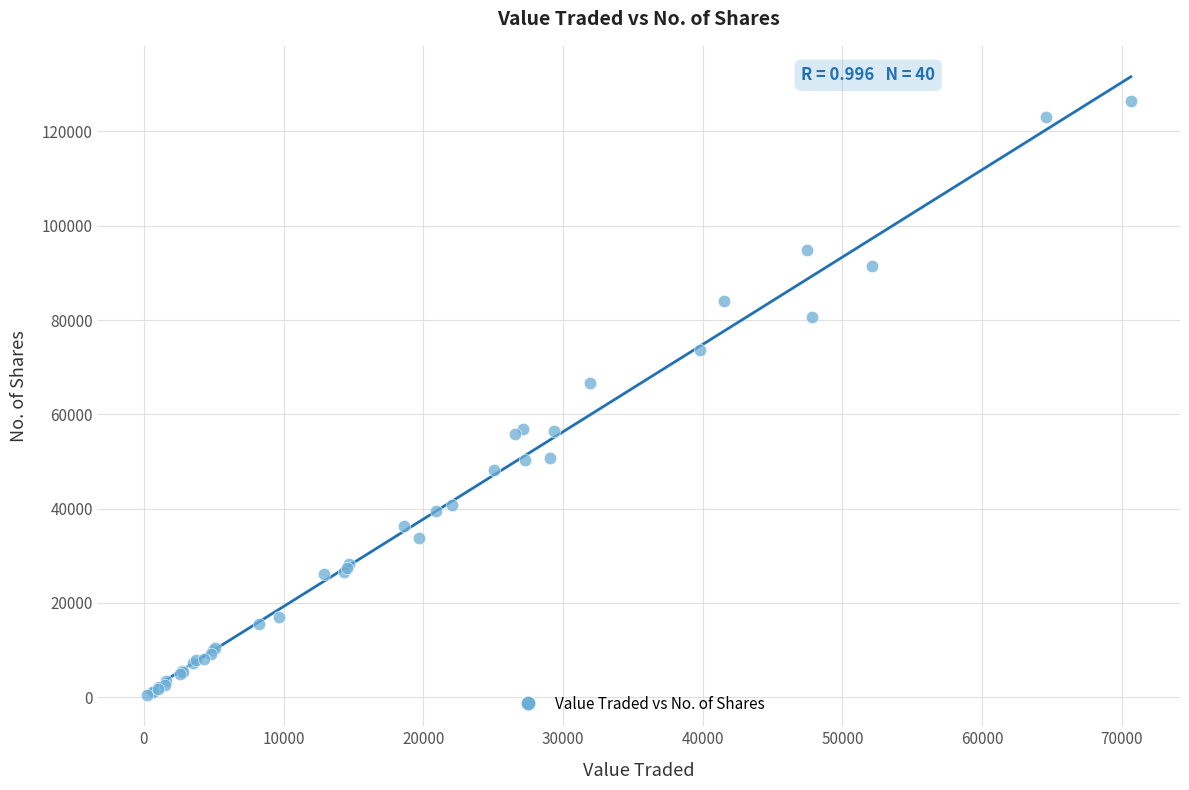

What Y value in the scatter plot is closest to 63439?

66610